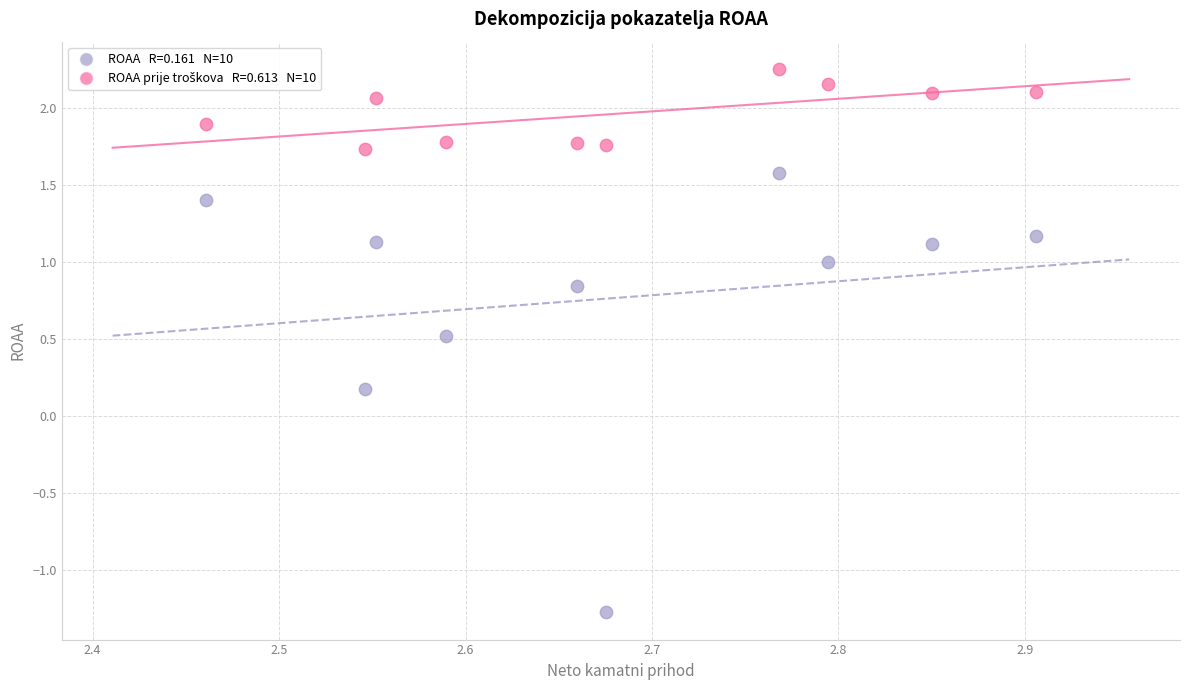

Across all data points, what is the range of Y values (max minus min)?

3.5